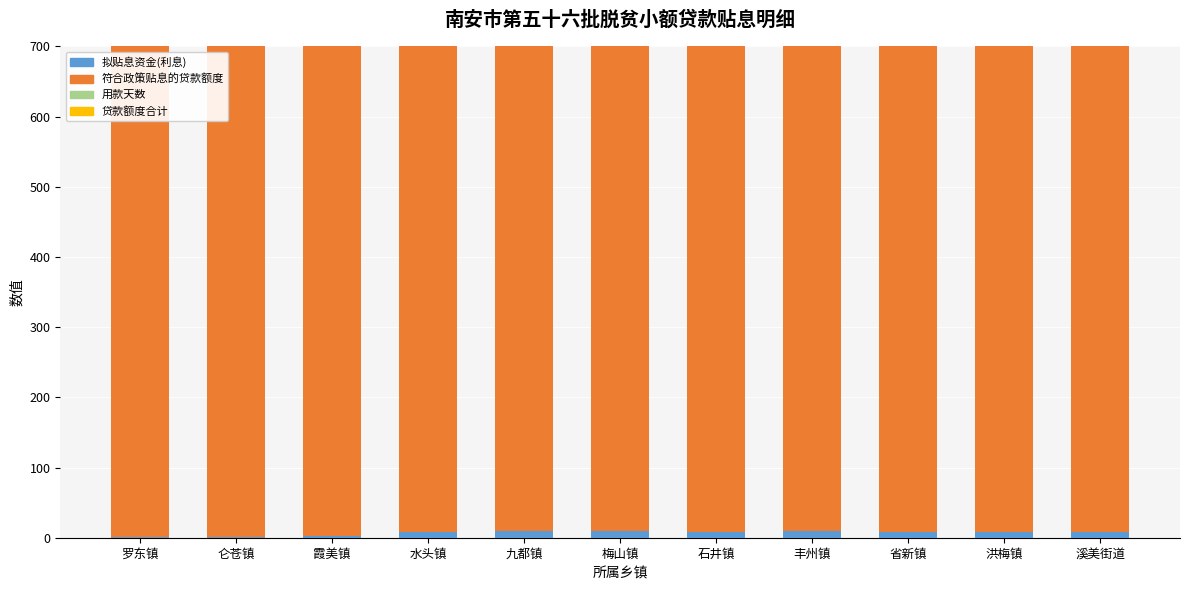

Which has a higher value, 梅山镇 or 罗东镇?

梅山镇